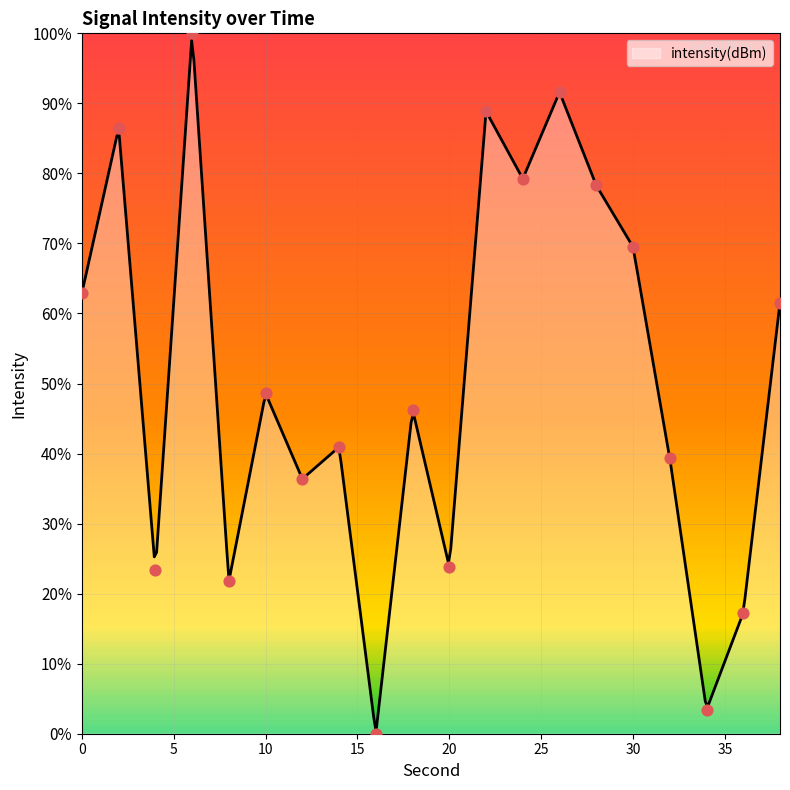

What is the change in value from 22 to 26?

+2.7